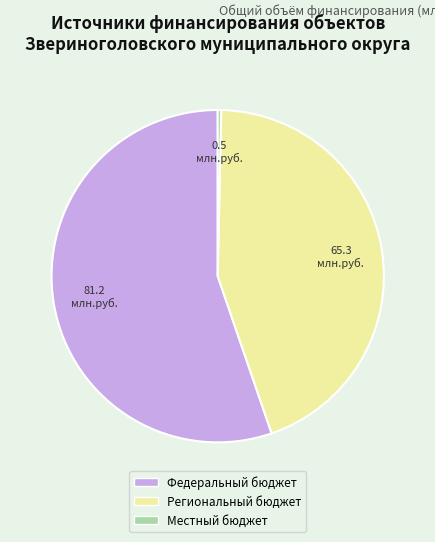

Is there any slice that represents more than half of the pie?

Yes